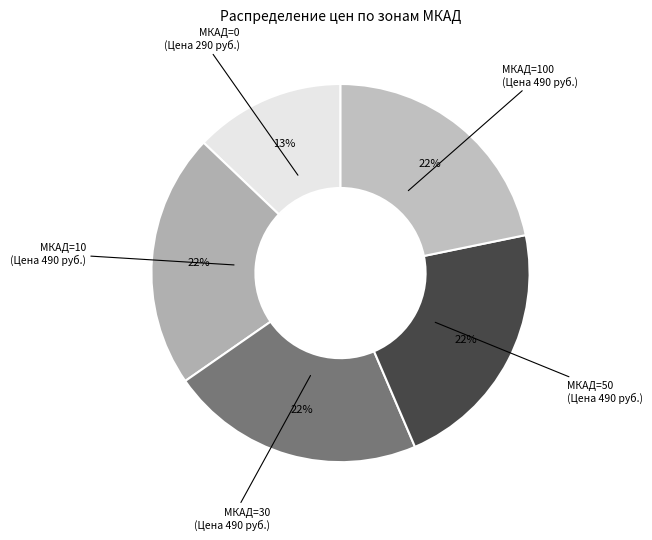

To the nearest percent, what is the average slice percentage?

20%